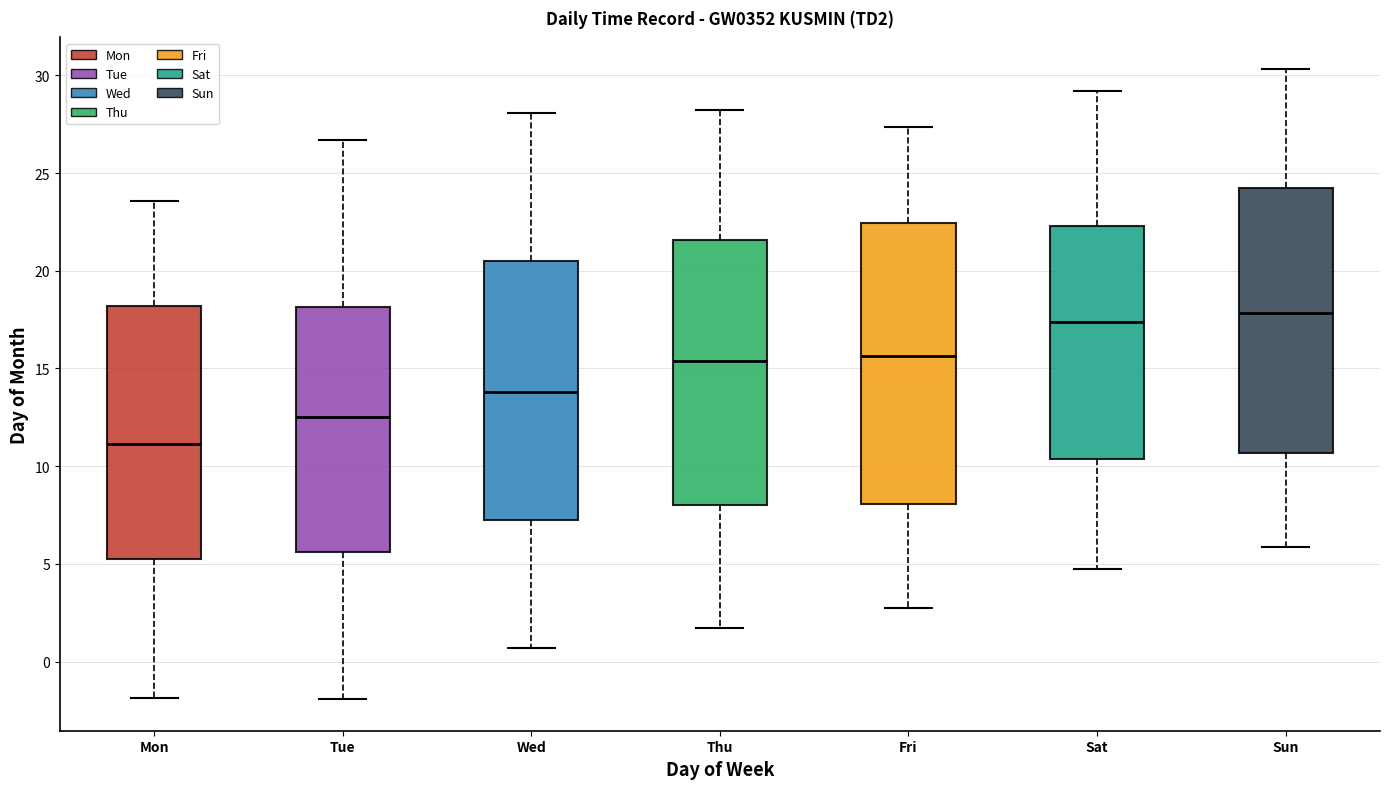

Where does the median line of the box for Sun sit on the y-axis? The values are not printed on the chart, so give them approximately, as read against the axis.

18.0